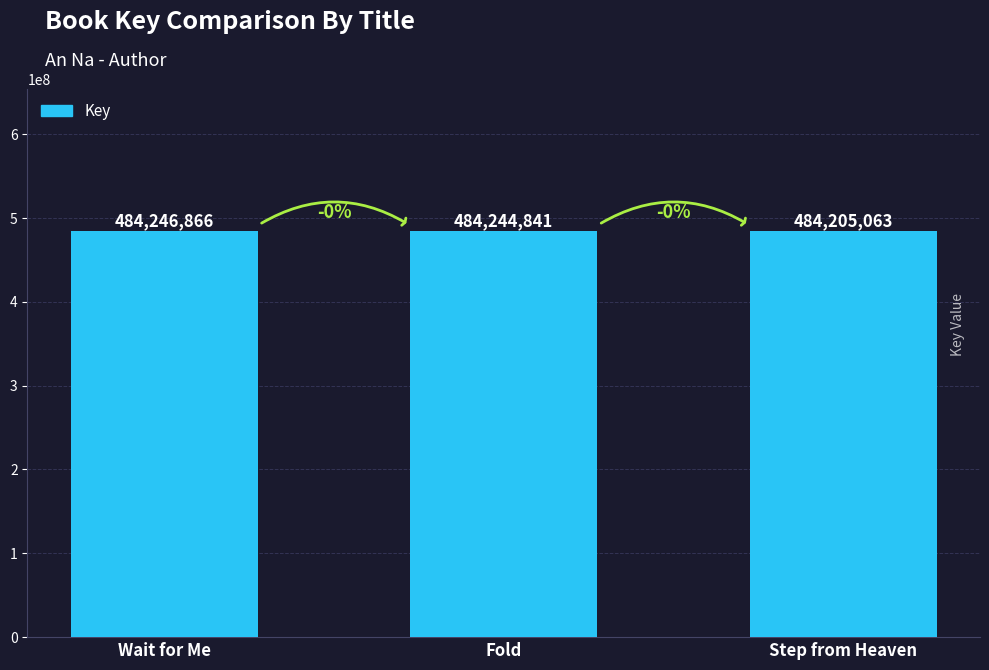

What is the sum of the values at Step from Heaven and Wait for Me?

968451929